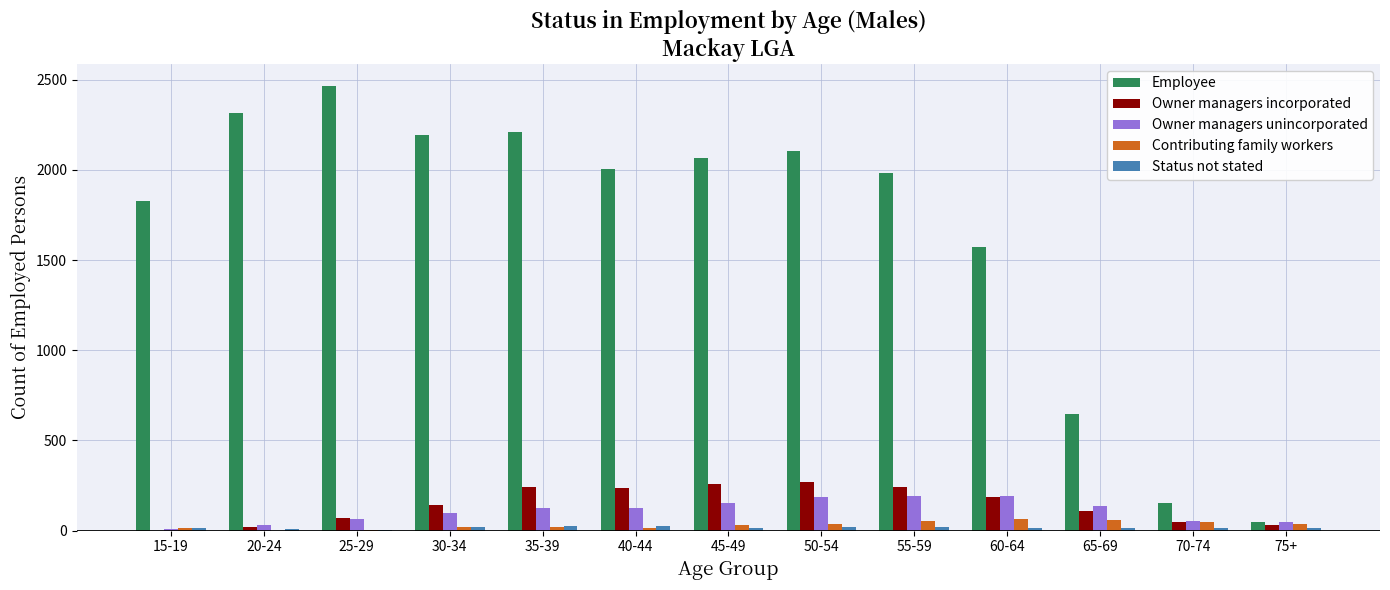

True or false: Contributing family workers has a value of 64 at 60-64.

True